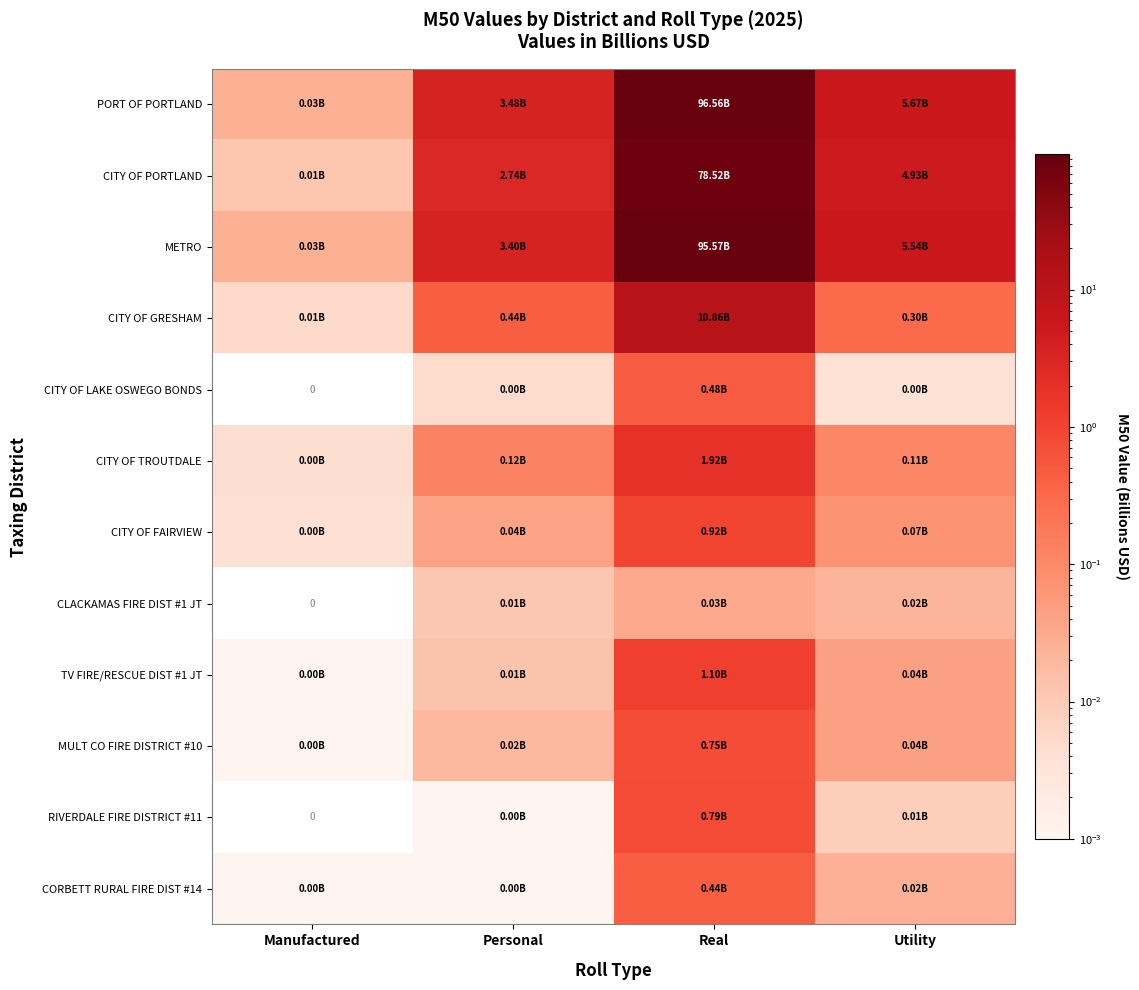

What is the sum of the CITY OF PORTLAND values at Manufactured and Personal?

2.7